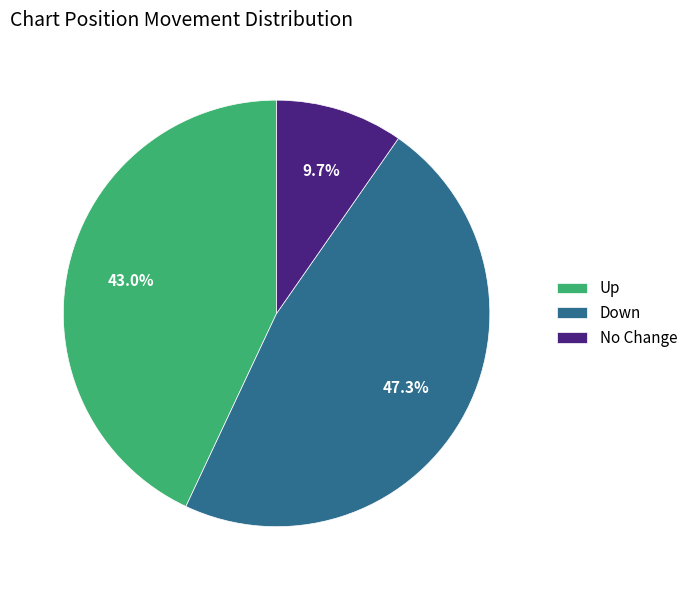

Which has a higher value, No Change or Up?

Up